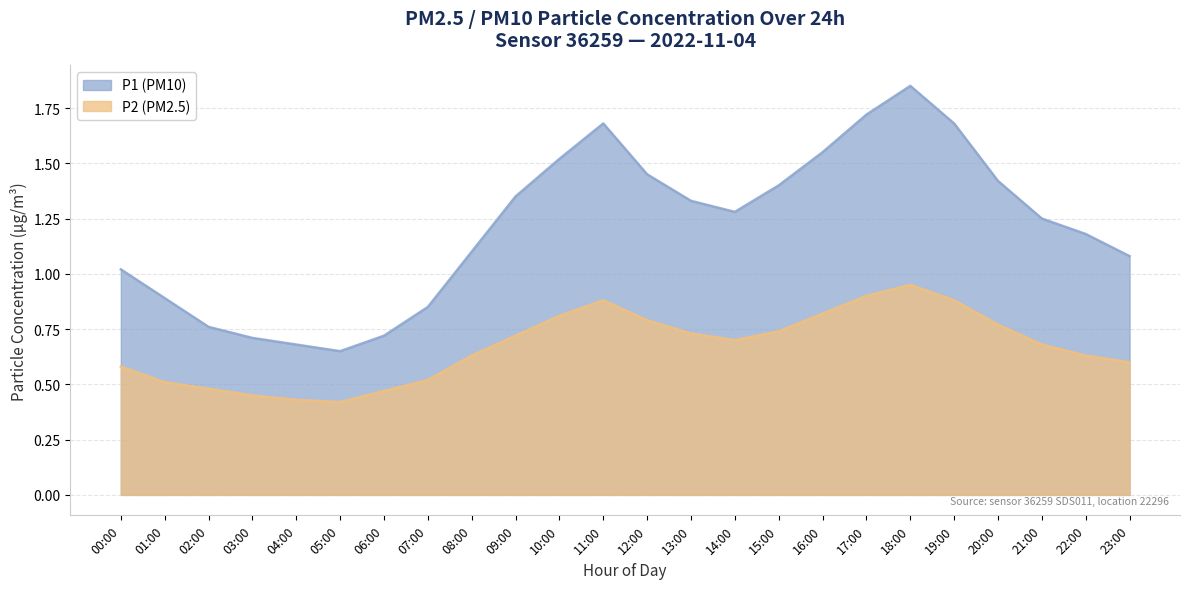

Reading right to left, what are all the values shown in this chart?

P1: 1.1	1.2	1.2	1.4	1.7	1.9	1.7	1.6	1.4	1.3	1.3	1.4	1.7	1.5	1.4	1.1	0.8	0.7	0.7	0.7	0.7	0.8	0.9	1.0
P2: 0.6	0.6	0.7	0.8	0.9	0.9	0.9	0.8	0.7	0.7	0.7	0.8	0.9	0.8	0.7	0.6	0.5	0.5	0.4	0.4	0.5	0.5	0.5	0.6